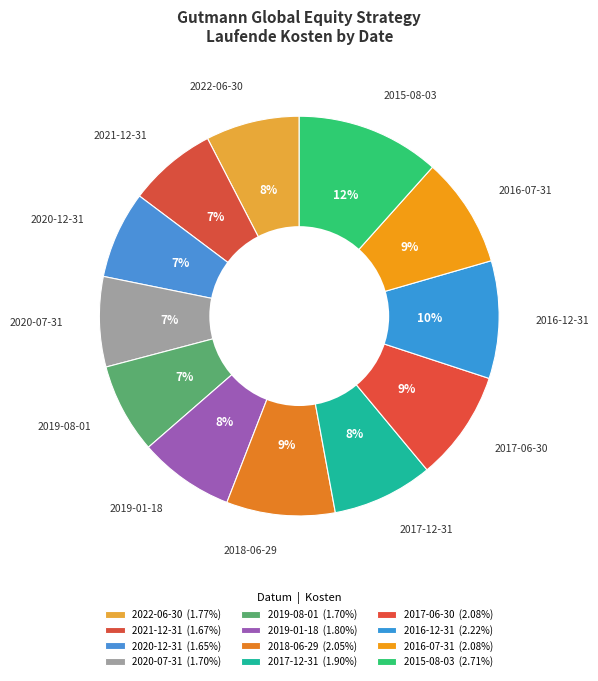

Count the number of slices in the pie.

12